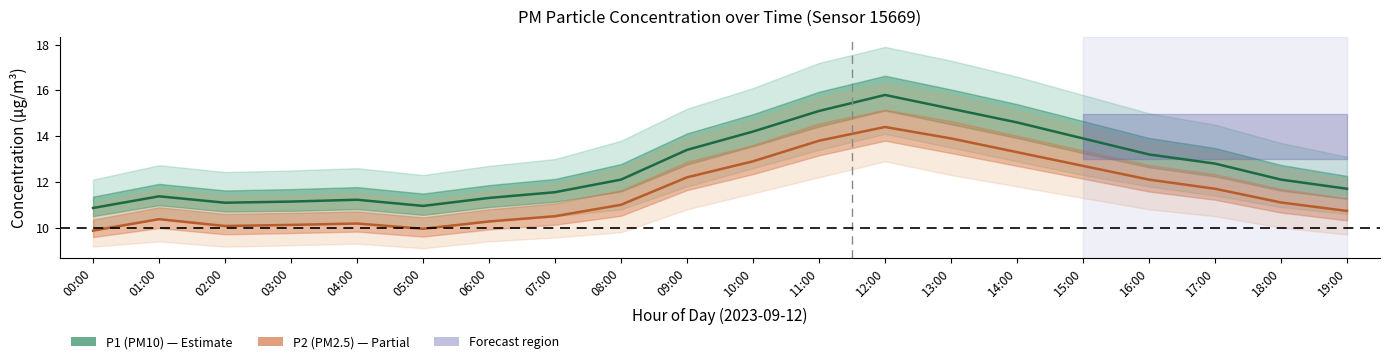

What is the average value of the P1 (PM10) series?

12.7